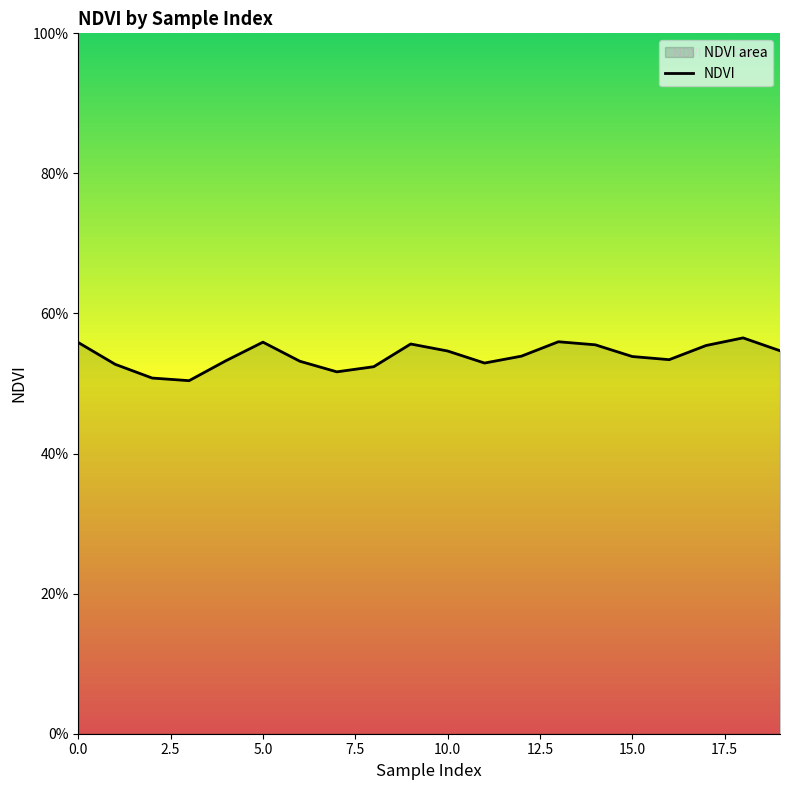

What is the average value?

0.5